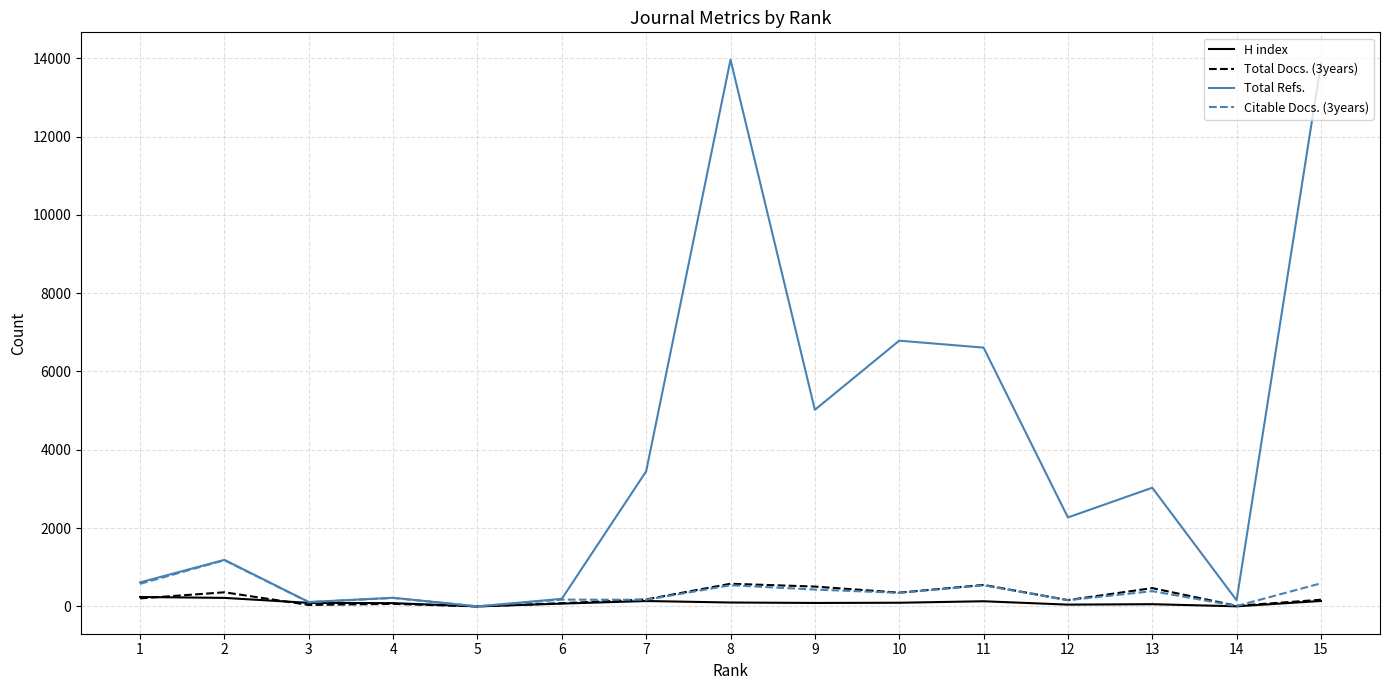

Which series changed the most between 7 and 15?

Total Refs.